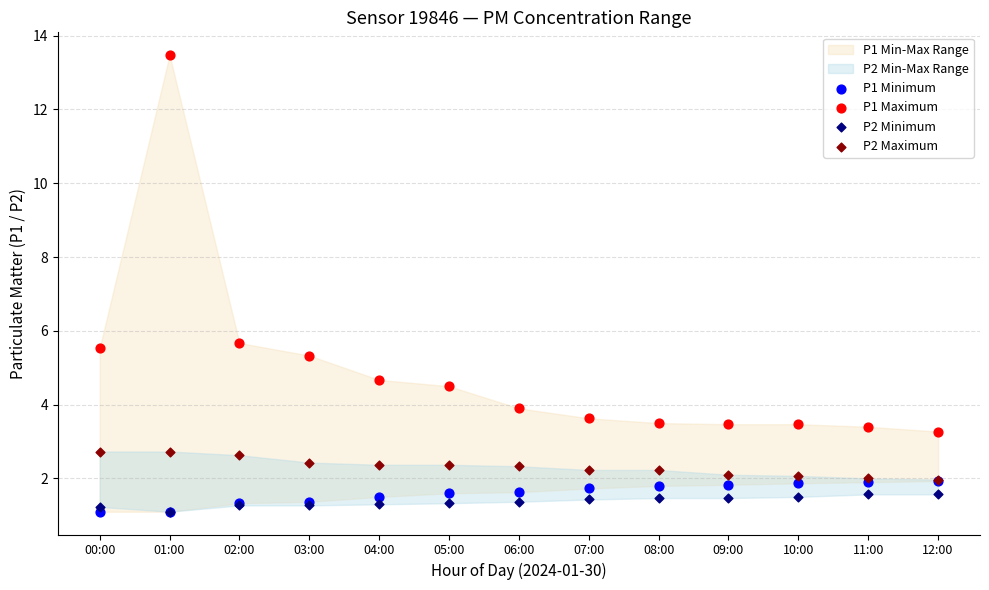

Which series has the largest Y range (max minus min)?

P1 Maximum